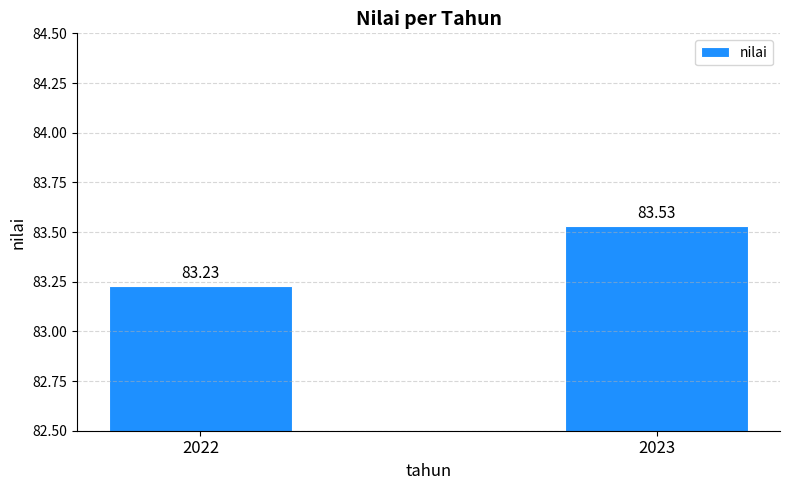

True or false: the data shows 83.2 at 2022.

True